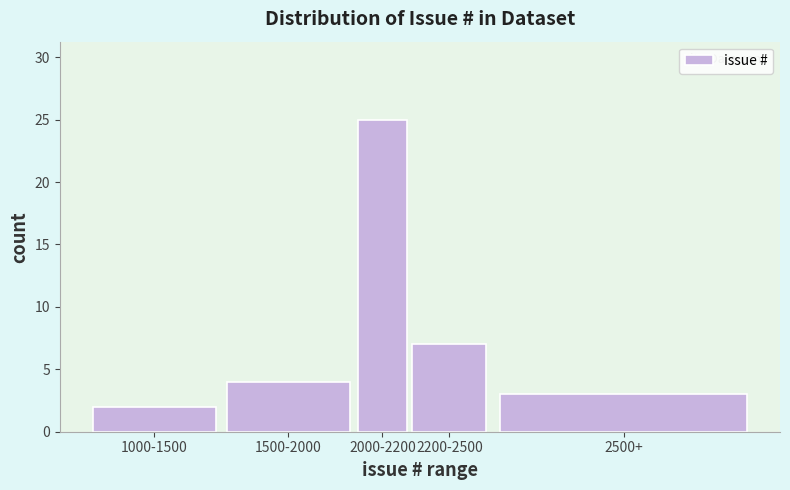

Reading left to right, extract all data points from this chart.

2	4	25	7	3